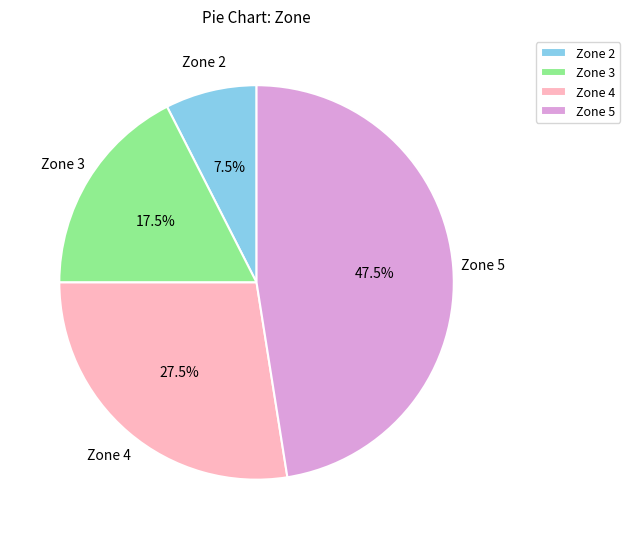

Between Zone 2 and Zone 5, which is larger?

Zone 5